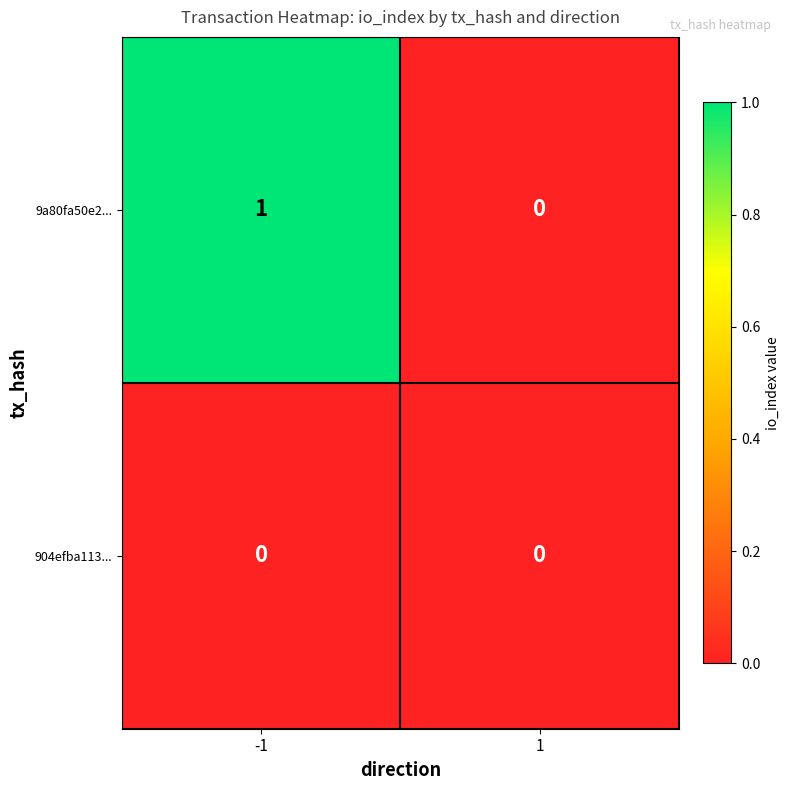

Which series has the widest spread of values?

9a80fa50e2...